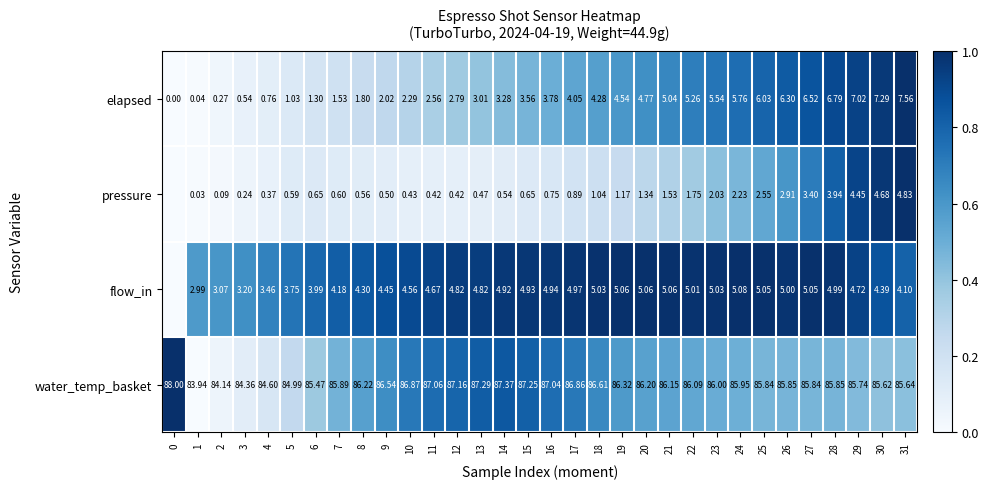

Is the value of elapsed at 25 greater than the value of pressure at 21?

Yes